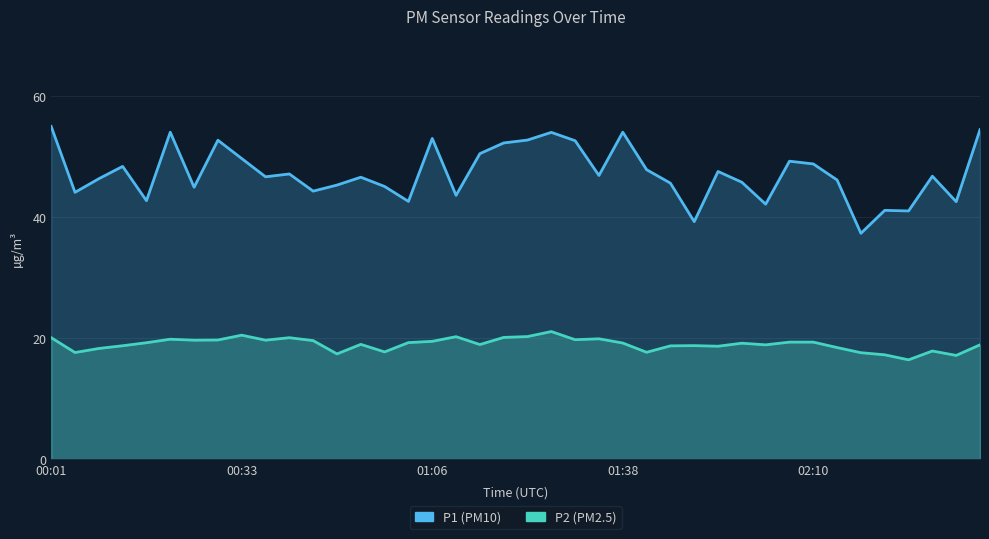

True or false: P1 has a value of 9.8 at 28.

False